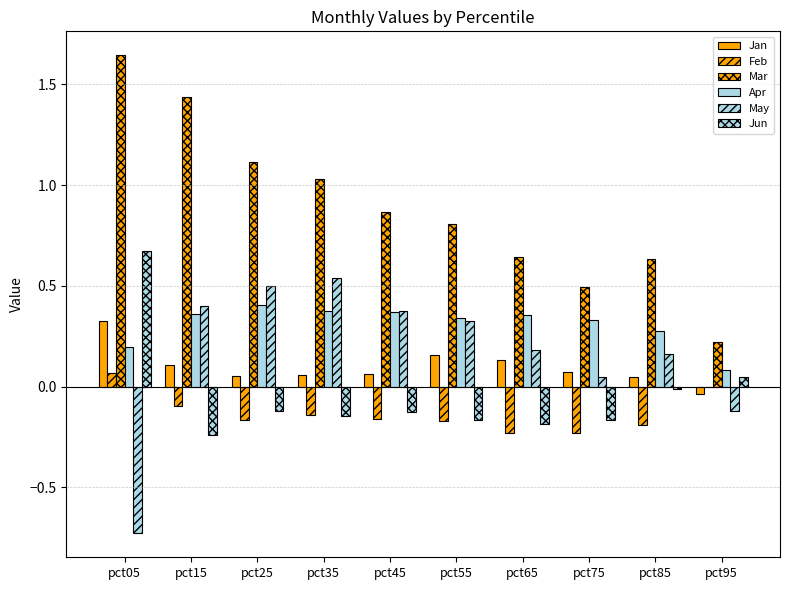

Reading left to right, extract all data points from this chart.

Jan: 0.3	0.1	0.1	0.1	0.1	0.2	0.1	0.1	0.0	-0.0
Feb: 0.1	-0.1	-0.2	-0.1	-0.2	-0.2	-0.2	-0.2	-0.2	0.0
Mar: 1.6	1.4	1.1	1.0	0.9	0.8	0.6	0.5	0.6	0.2
Apr: 0.2	0.4	0.4	0.4	0.4	0.3	0.4	0.3	0.3	0.1
May: -0.7	0.4	0.5	0.5	0.4	0.3	0.2	0.0	0.2	-0.1
Jun: 0.7	-0.2	-0.1	-0.1	-0.1	-0.2	-0.2	-0.2	-0.0	0.0